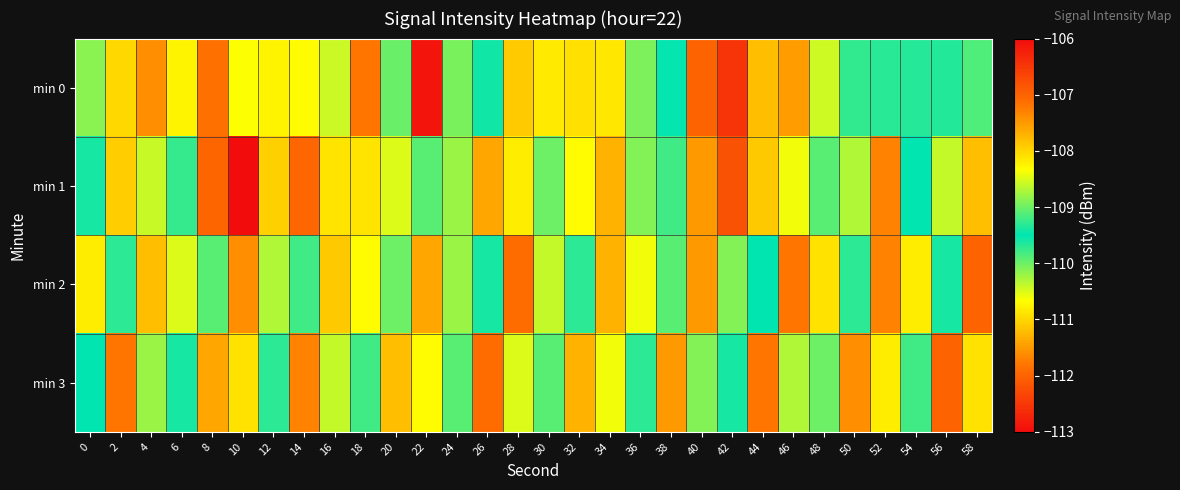

Reading left to right, what are all the values shown in this chart?

min 0: 0=-108.9	2=-111.0	4=-107.4	6=-108.2	8=-107.2	10=-108.3	12=-108.2	14=-108.3	16=-108.6	18=-107.2	20=-109.0	22=-112.9	24=-109.0	26=-109.4	28=-107.9	30=-108.2	32=-108.1	34=-108.1	36=-108.9	38=-109.5	40=-107.0	42=-106.5	44=-107.8	46=-107.5	48=-108.6	50=-109.3	52=-109.3	54=-109.7	56=-109.3	58=-109.1
min 1: 0=-109.4	2=-107.9	4=-108.6	6=-109.3	8=-107.0	10=-106.0	12=-107.9	14=-107.0	16=-108.1	18=-108.1	20=-108.5	22=-109.1	24=-108.8	26=-107.6	28=-108.2	30=-109.0	32=-108.3	34=-107.7	36=-108.9	38=-109.2	40=-107.5	42=-106.8	44=-107.9	46=-108.4	48=-109.1	50=-108.7	52=-107.3	54=-109.5	56=-108.6	58=-107.8
min 2: 0=-108.2	2=-109.3	4=-107.8	6=-108.5	8=-109.1	10=-107.4	12=-108.7	14=-109.2	16=-107.9	18=-108.3	20=-109.0	22=-107.6	24=-108.8	26=-109.4	28=-107.1	30=-108.6	32=-109.3	34=-107.7	36=-108.4	38=-109.1	40=-107.5	42=-108.9	44=-109.5	46=-107.2	48=-108.1	50=-109.7	52=-107.3	54=-108.2	56=-109.6	58=-107.0
min 3: 0=-109.5	2=-107.2	4=-108.8	6=-109.4	8=-107.6	10=-108.1	12=-109.7	14=-107.3	16=-108.6	18=-109.2	20=-107.8	22=-108.3	24=-109.9	26=-107.1	28=-108.5	30=-109.1	32=-107.7	34=-108.4	36=-109.3	38=-107.5	40=-108.9	42=-109.6	44=-107.2	46=-108.7	48=-109.0	50=-107.4	52=-108.2	54=-109.8	56=-107.0	58=-108.1